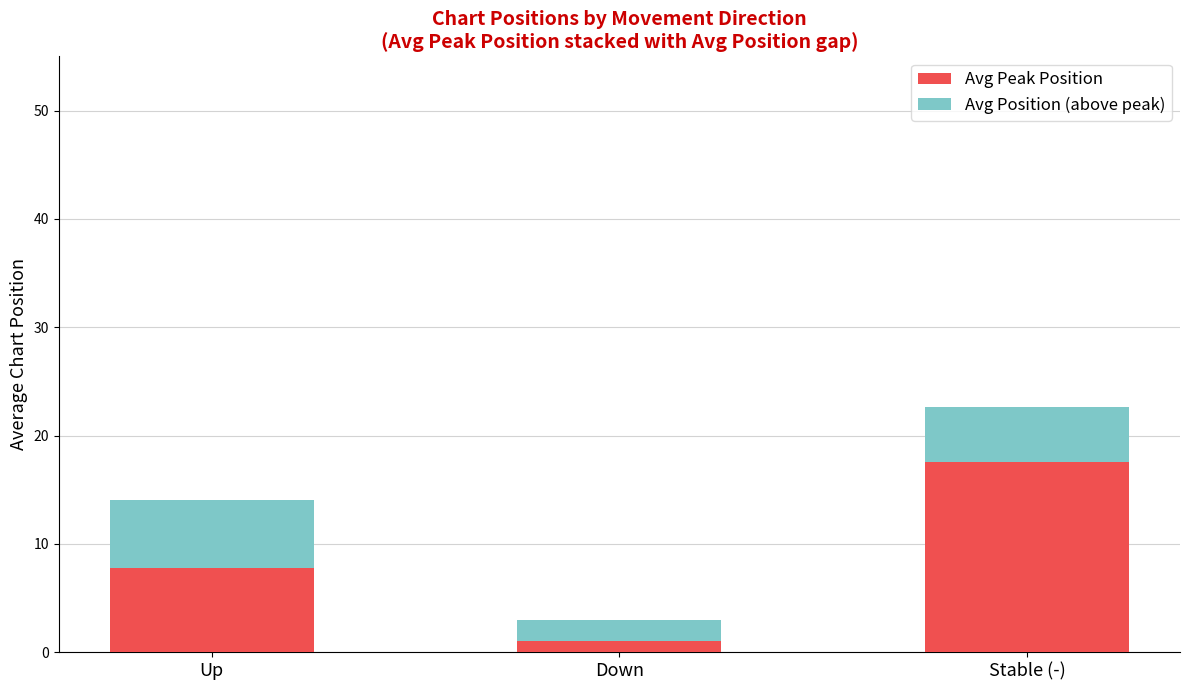

What is the total value across all series at Stable (-)?

22.7